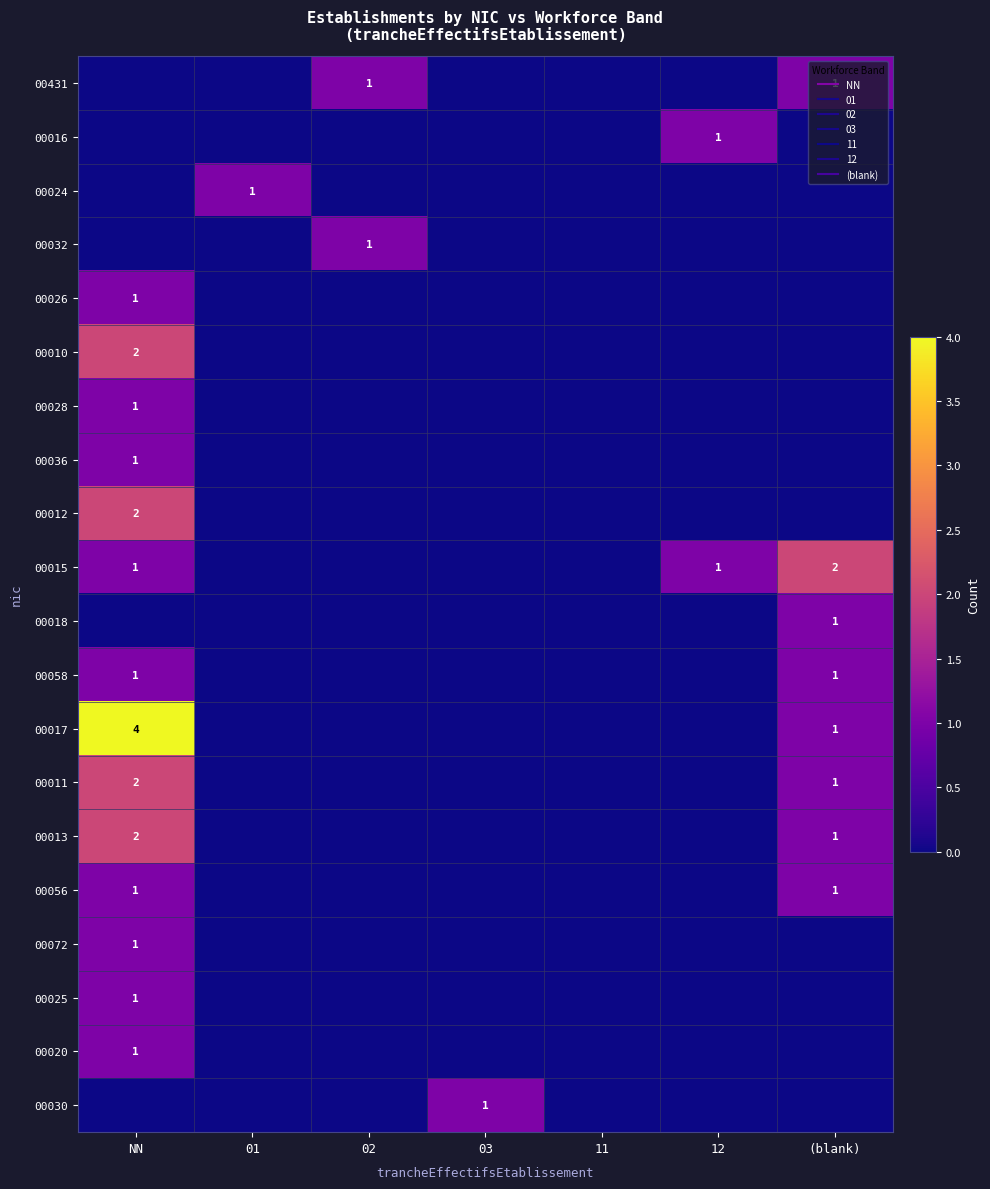

Is it true that 00036 equals 1 at NN?

True